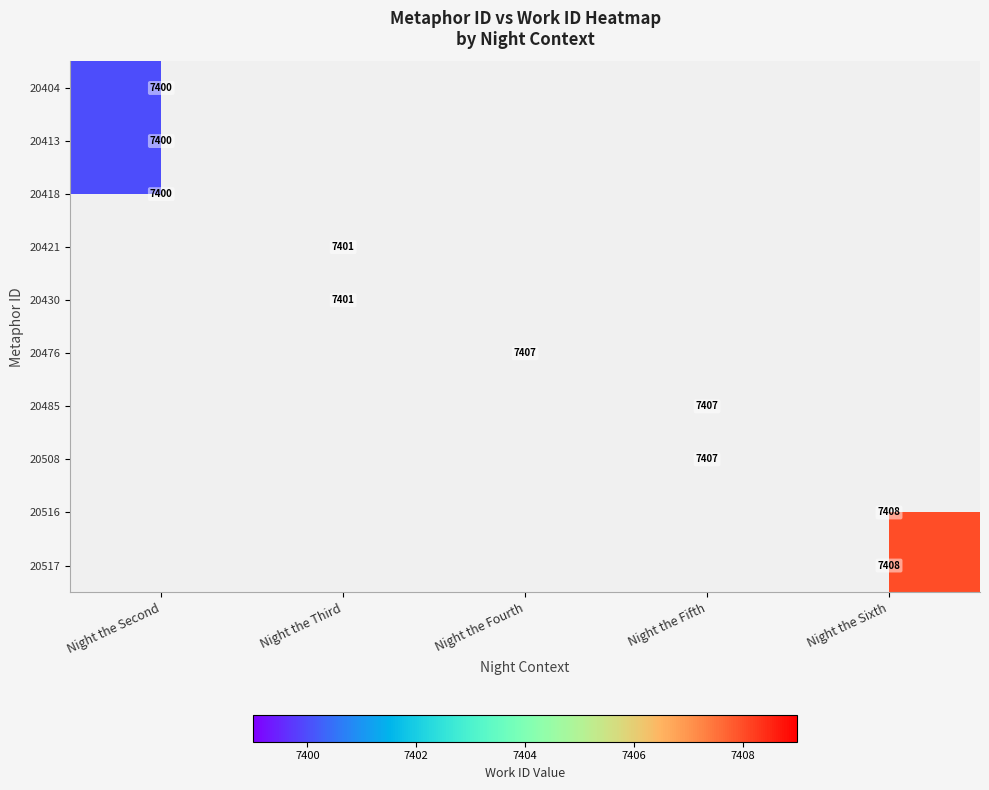

Is it true that 20404 equals 11759 at Night the Second?

False